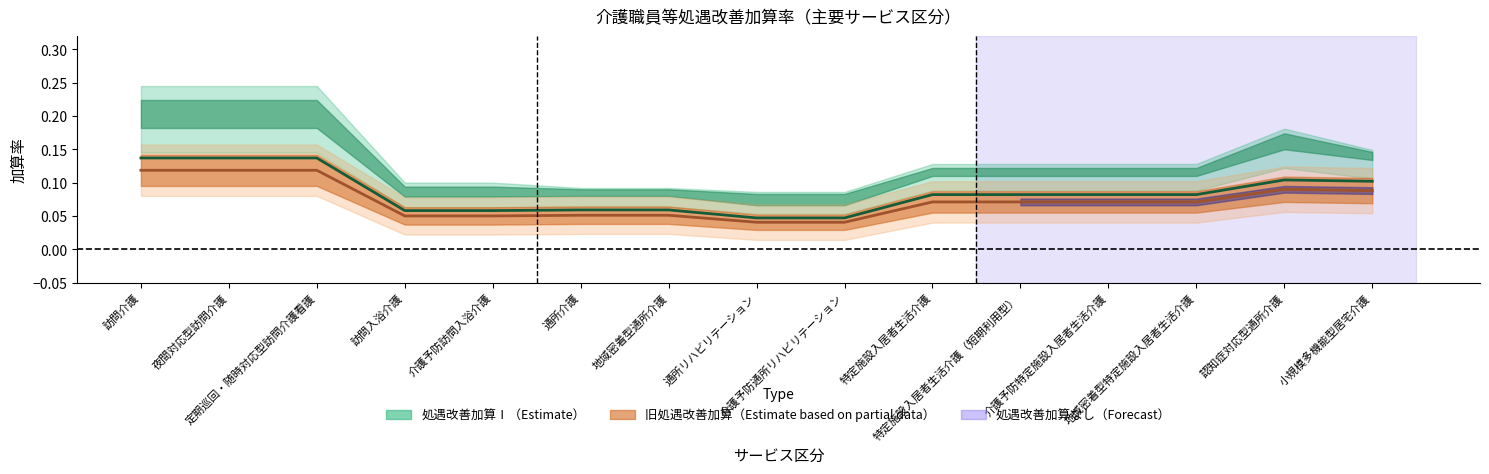

How many 旧処遇改善加算Ⅰ values are between 0 and 1?

15